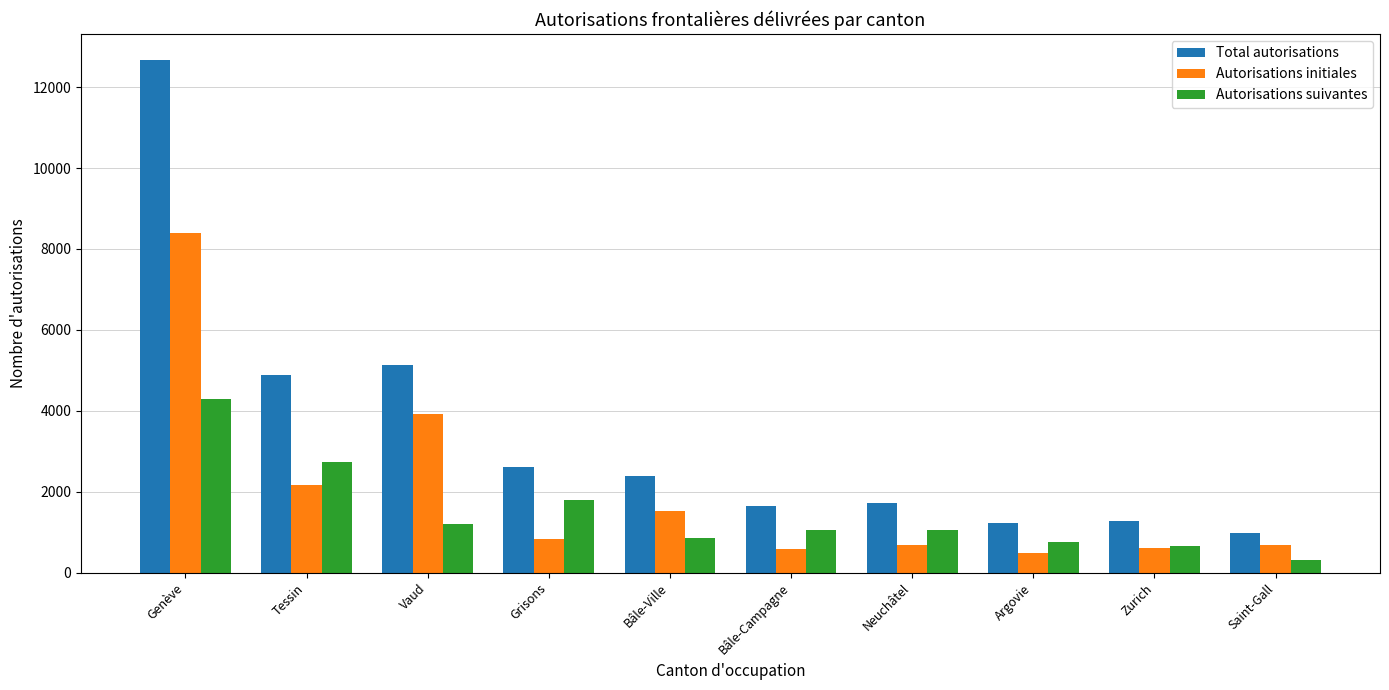

Where does the Autorisations suivantes series first go above 1064?

Genève